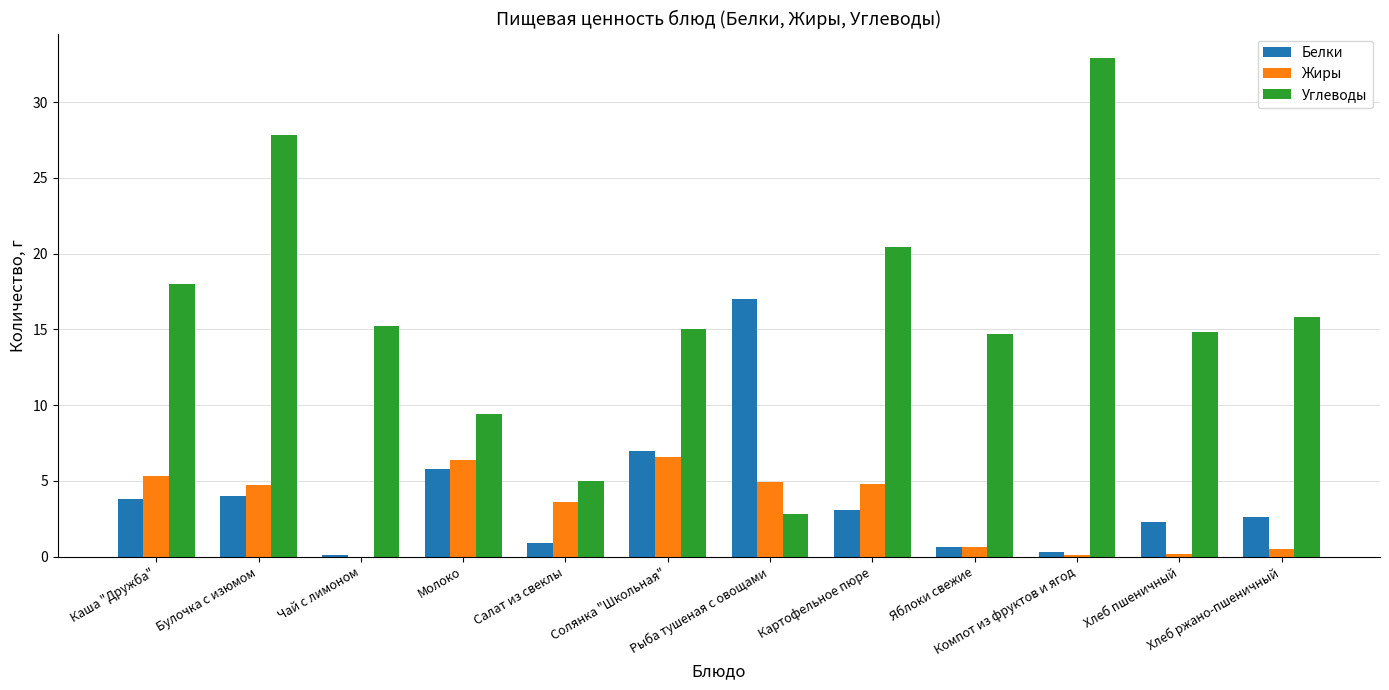

At which label is Белки closest to 8?

Солянка "Школьная"